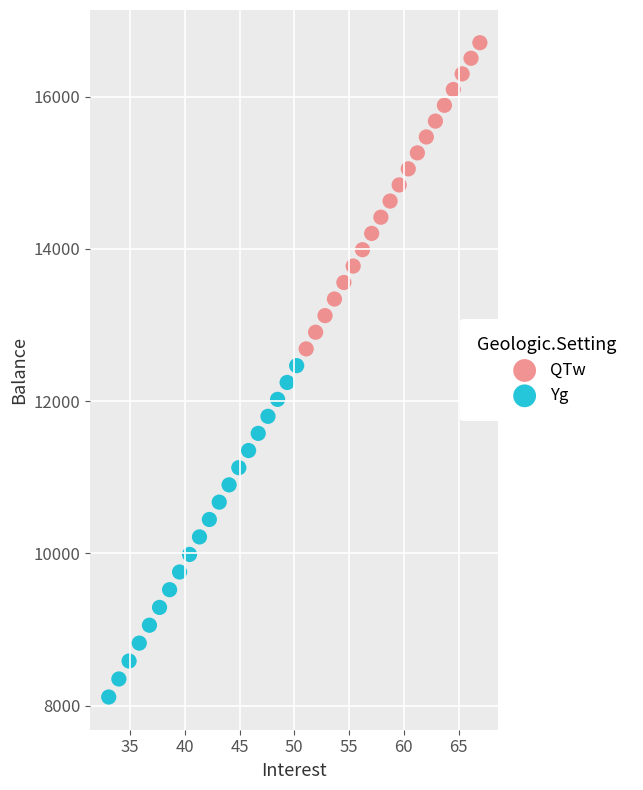

Which series has the widest spread of Y values?

Yg